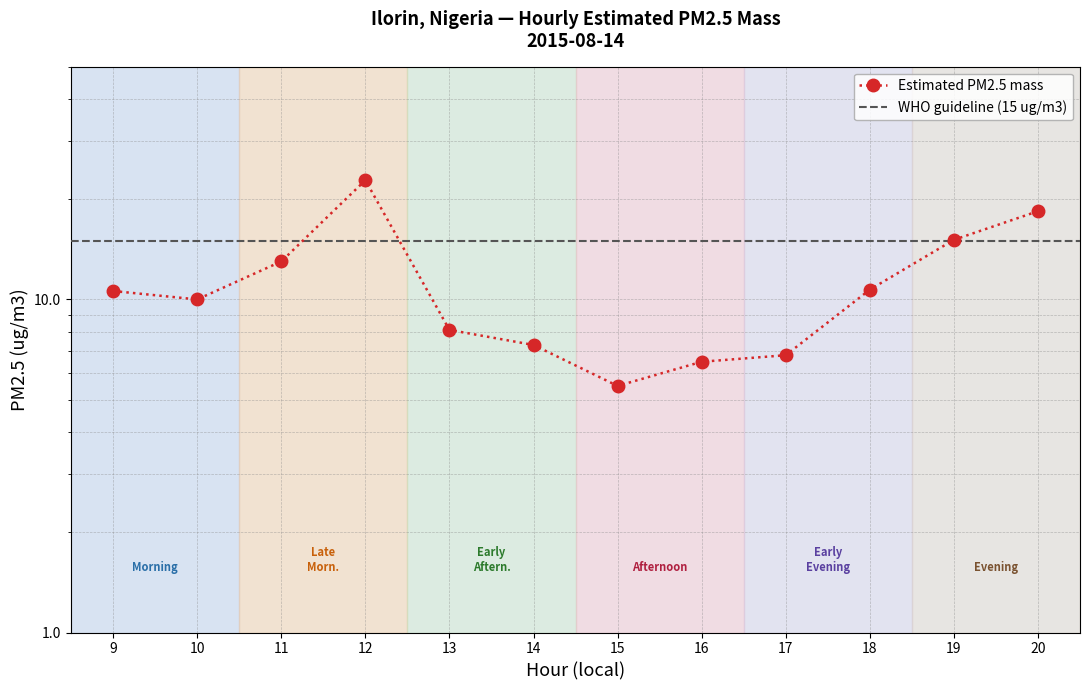

What is the difference between the maximum and second lowest values?

16.3